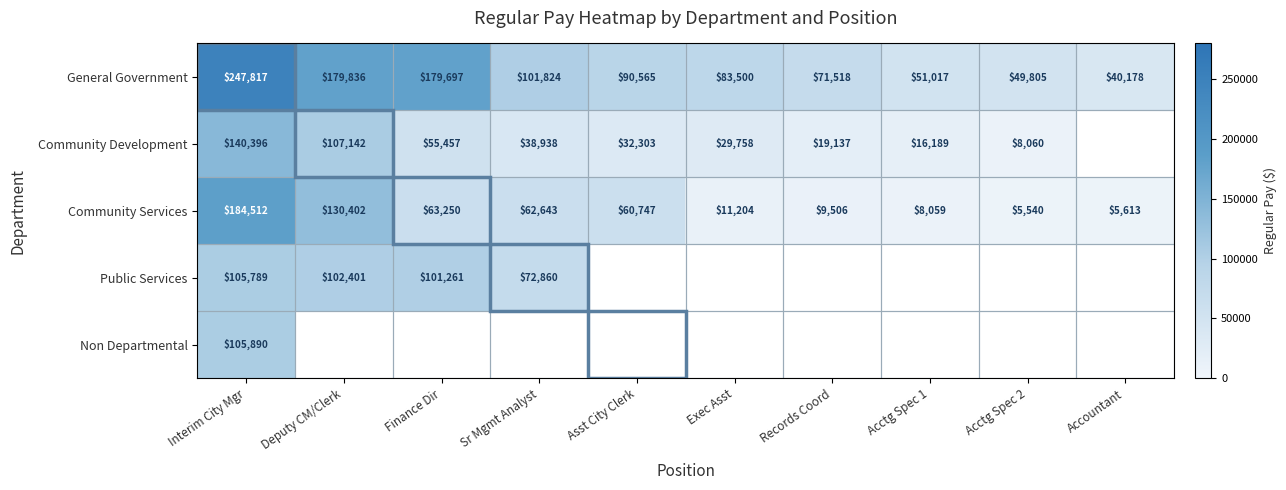

At which category does the chart reach its minimum across all series?

Acctg Spec 2